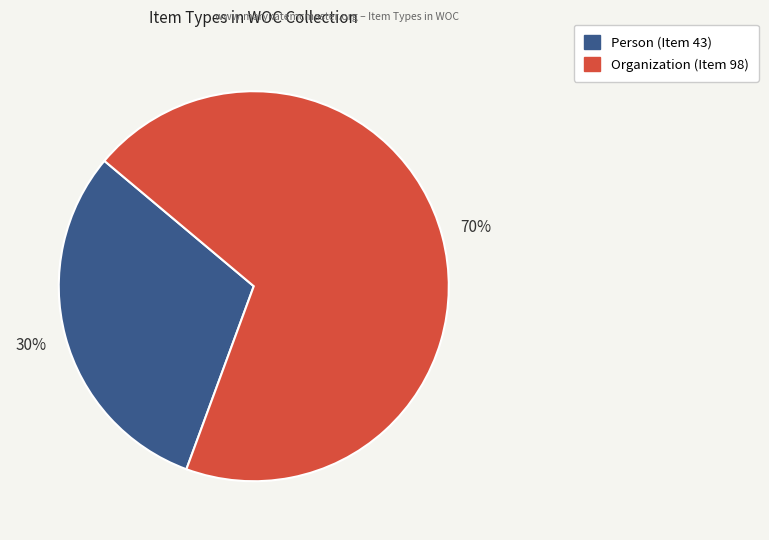

Combined, do Organization (Item 98) and Person (Item 43) account for over 50%?

Yes